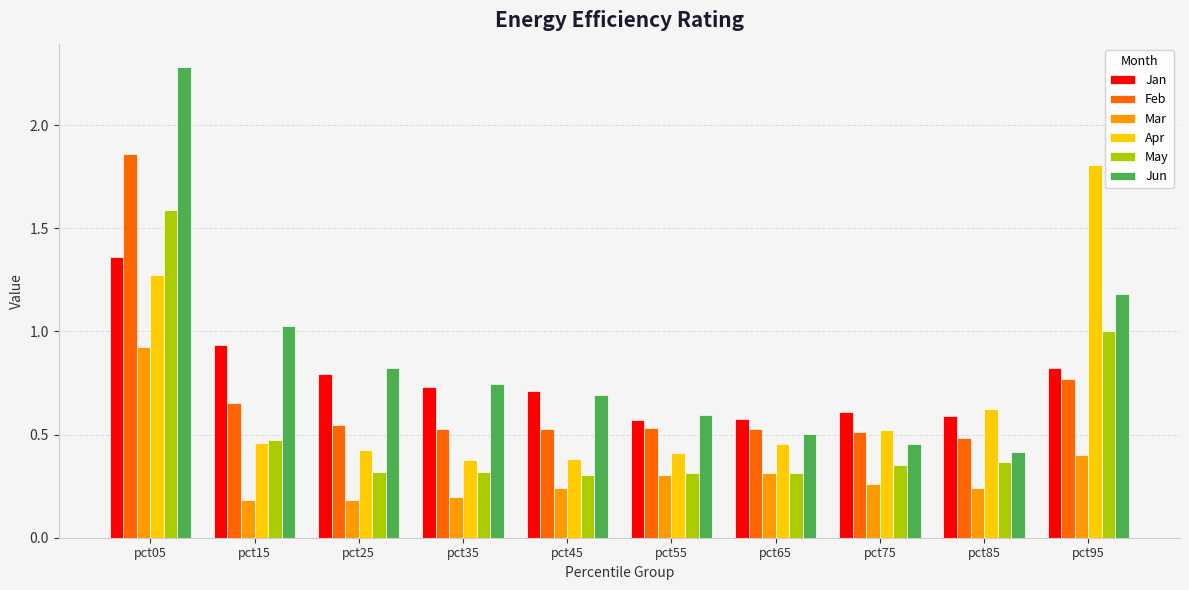

What is the sum of all Jan values?

7.7